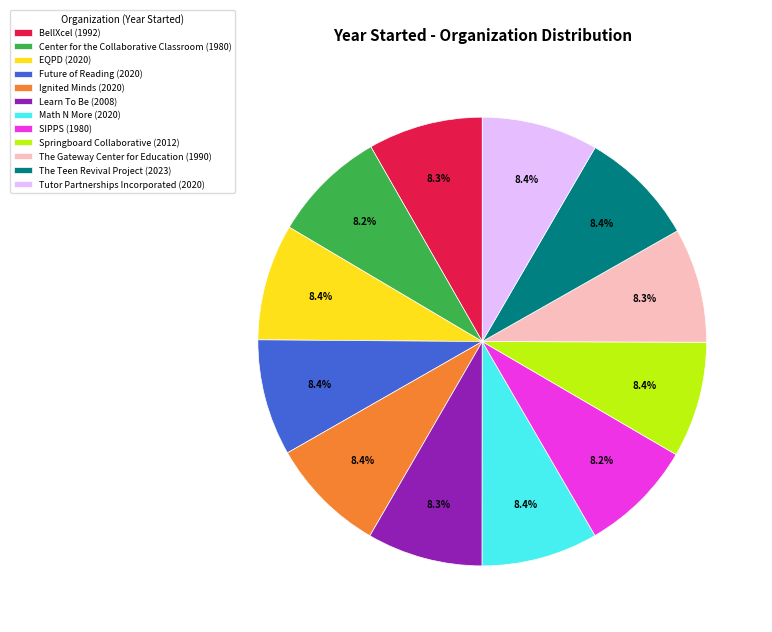

To the nearest percent, what portion does Learn To Be represent?

8%